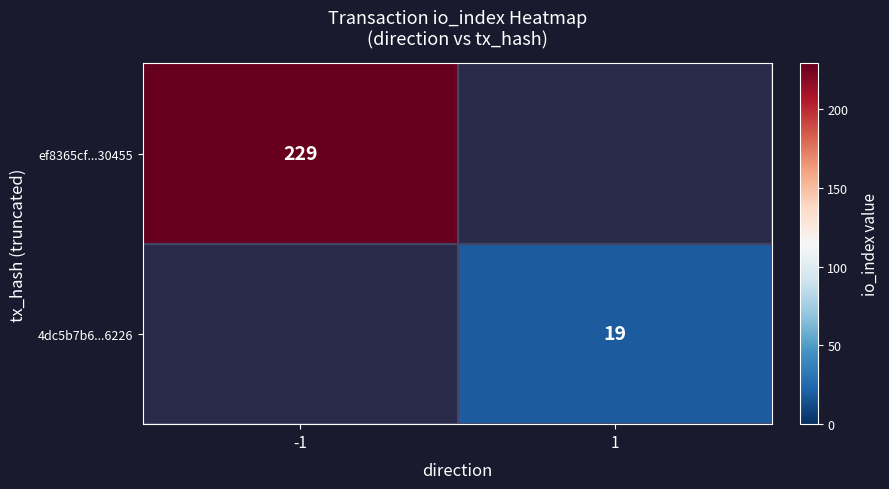

Is it true that ef8365cf...30455 equals 351 at -1?

False